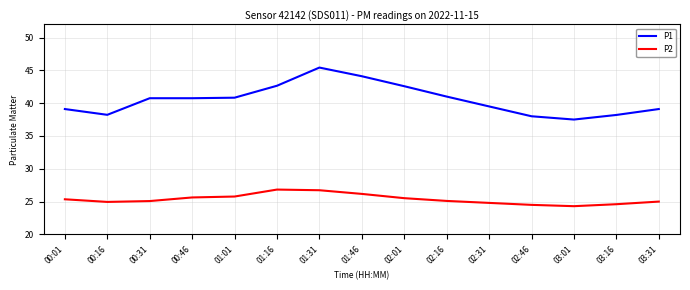

At which label does P1 first exceed 40?

00:31